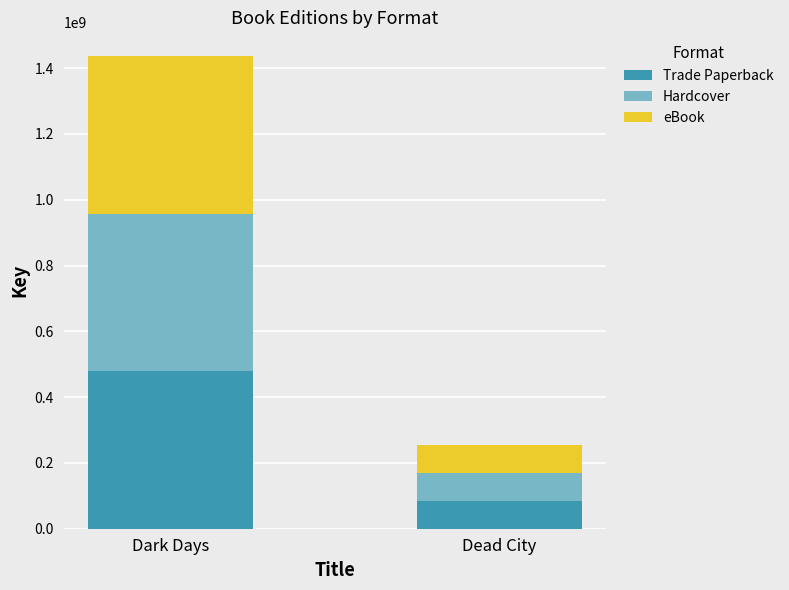

Count the number of categories in the chart.

2